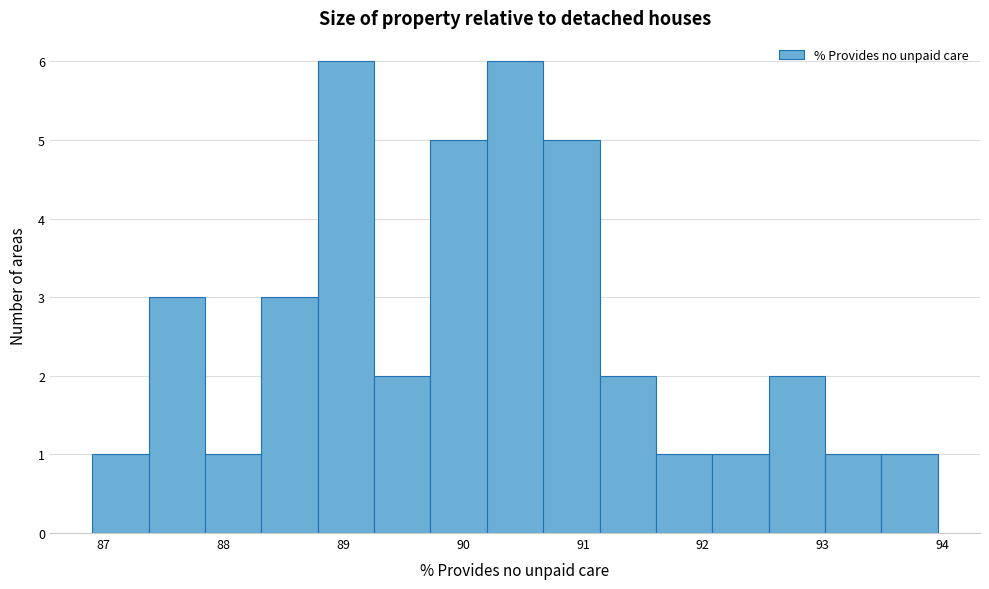

Reading left to right, transcribe this chart: for each bar, give the range it covers on the x-axis and its height. Neither the bar edges nor the heights are printed on the chart, so give them approximately, as read against the axes.

86.9 to 87.4: 1
87.4 to 87.8: 3
87.8 to 88.3: 1
88.3 to 88.8: 3
88.8 to 89.3: 6
89.3 to 89.7: 2
89.7 to 90.2: 5
90.2 to 90.7: 6
90.7 to 91.1: 5
91.1 to 91.6: 2
91.6 to 92.1: 1
92.1 to 92.5: 1
92.5 to 93.0: 2
93.0 to 93.5: 1
93.5 to 94.0: 1